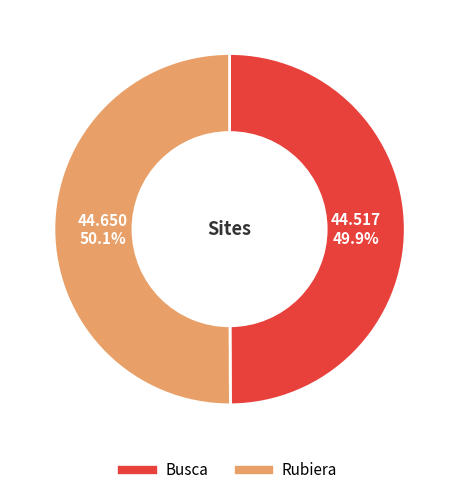

What is the ratio of the value at Busca to the value at Rubiera?

1.0